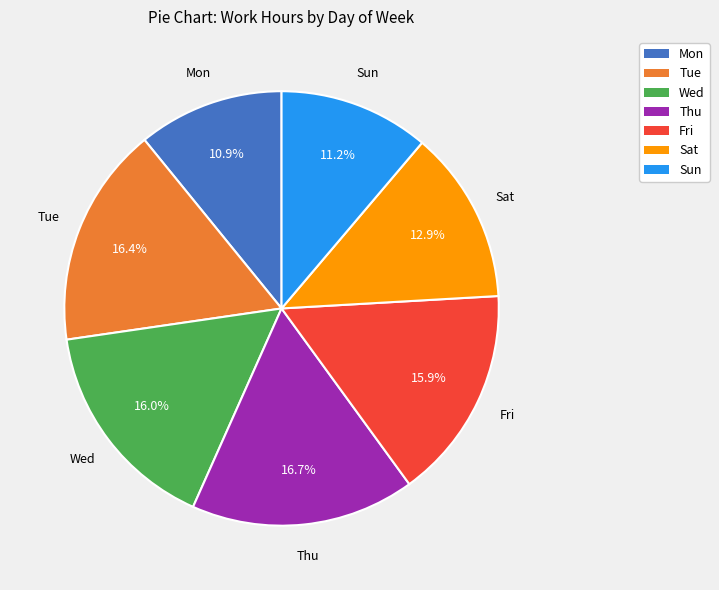

To the nearest percent, what portion does Mon represent?

11%